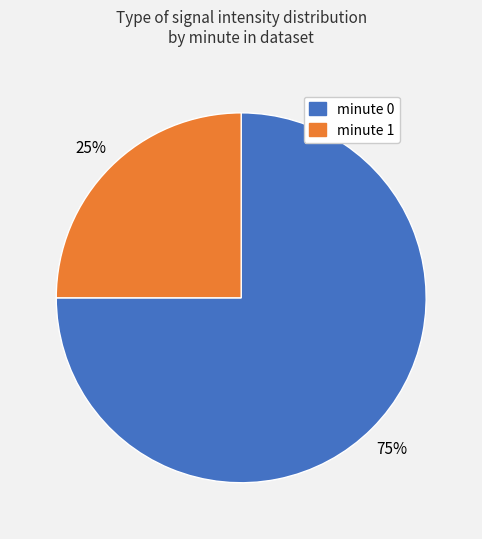

Is there a majority slice in this chart?

Yes